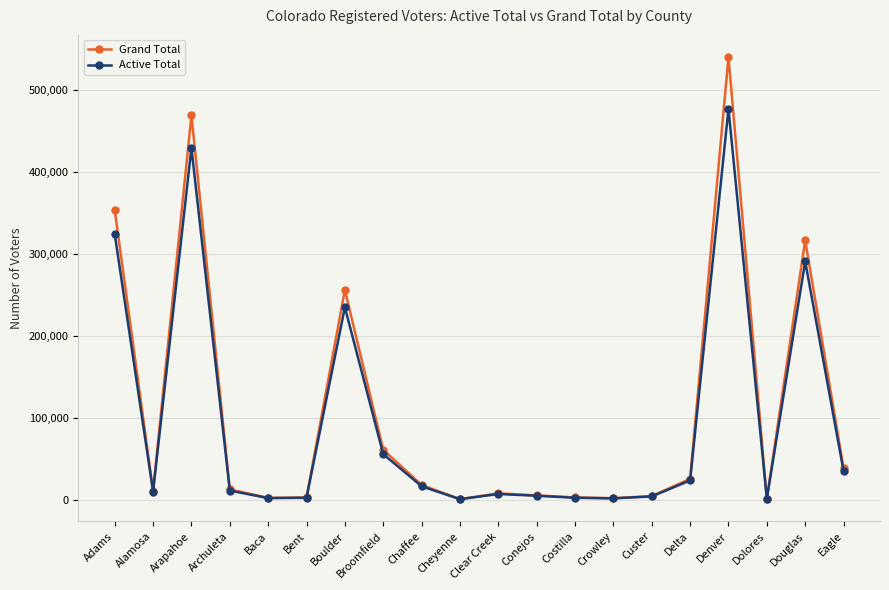

What is the maximum value shown in the chart?

540563